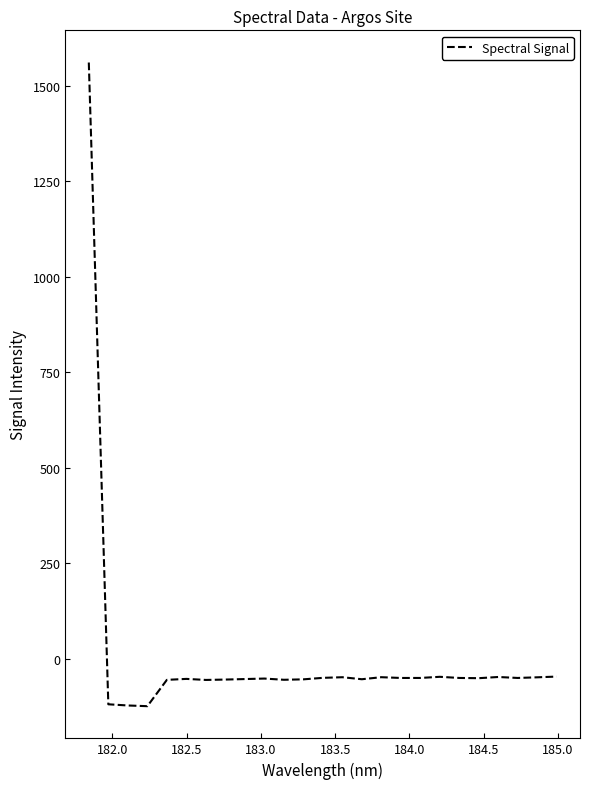

What is the minimum value shown in the chart?

-124.3